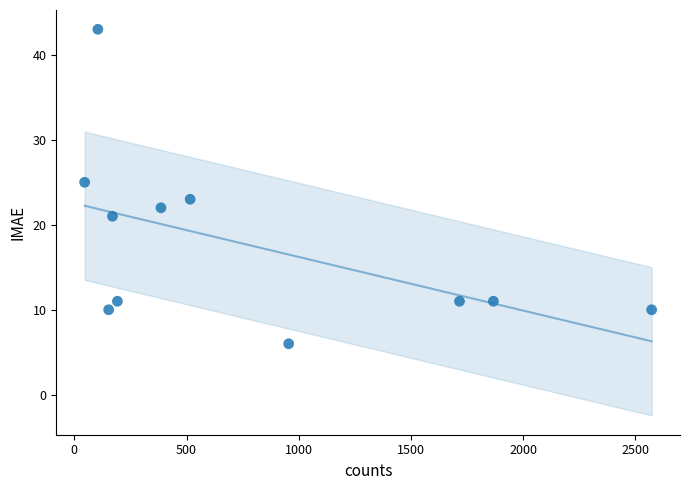

What is the average Y value?

18